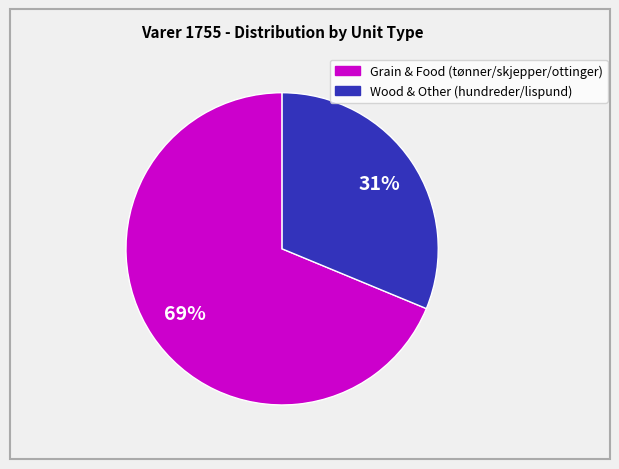

Is there any slice that represents more than half of the pie?

Yes